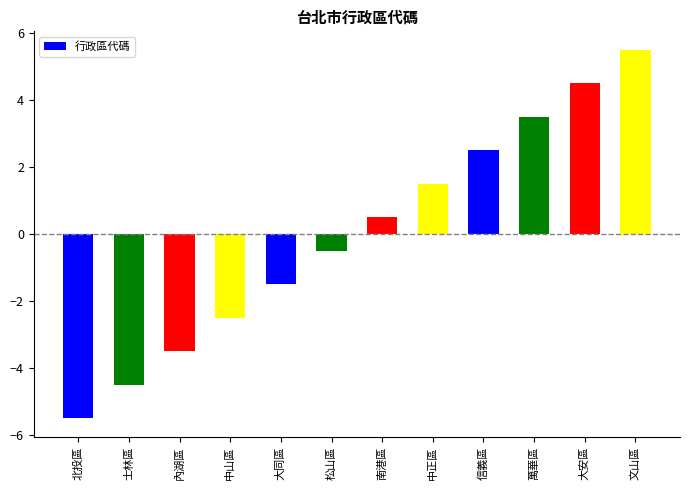

At which category does the chart reach its peak across all series?

文山區